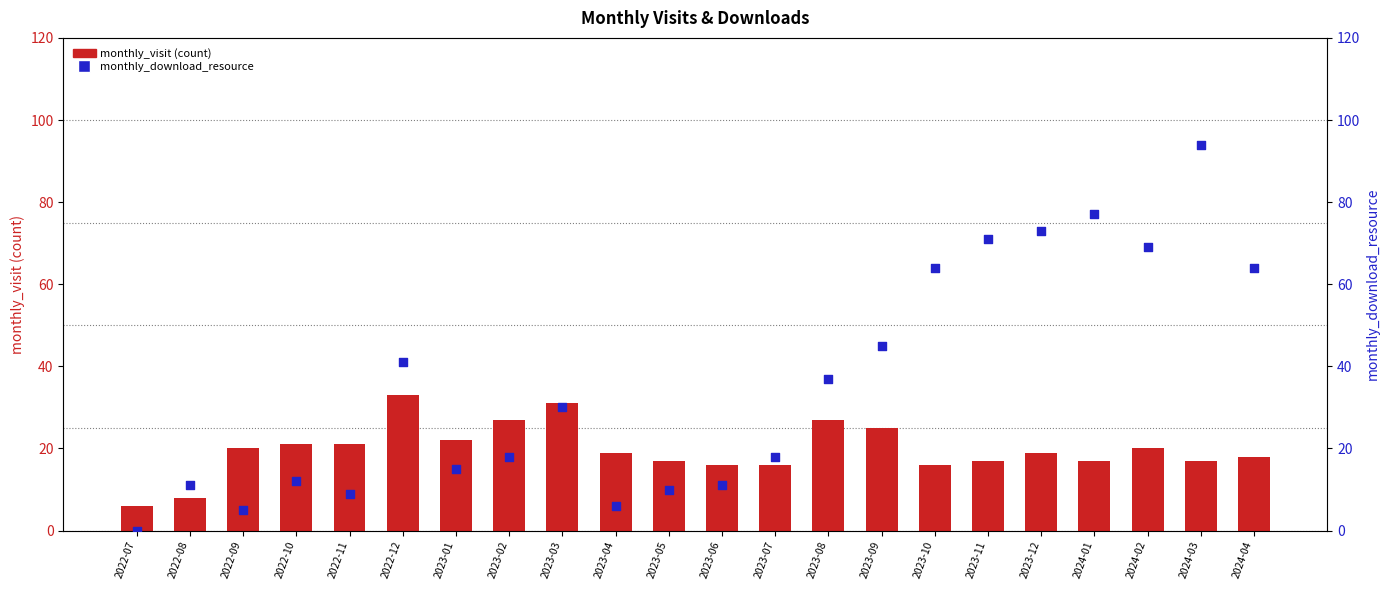

Is the value of monthly_visit at 2023-06 greater than the value of monthly_download_resource at 2023-12?

No